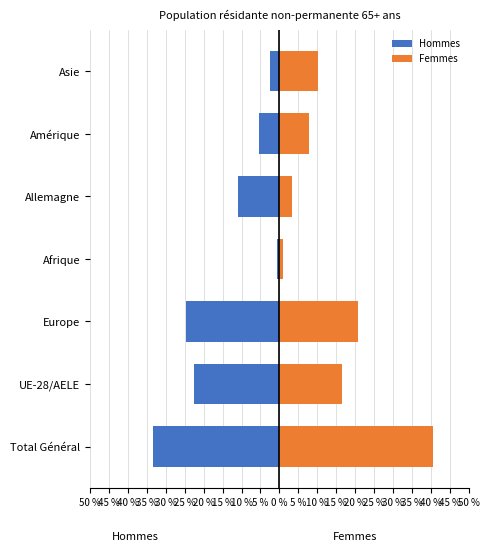

What is the smallest value displayed?

-33.3